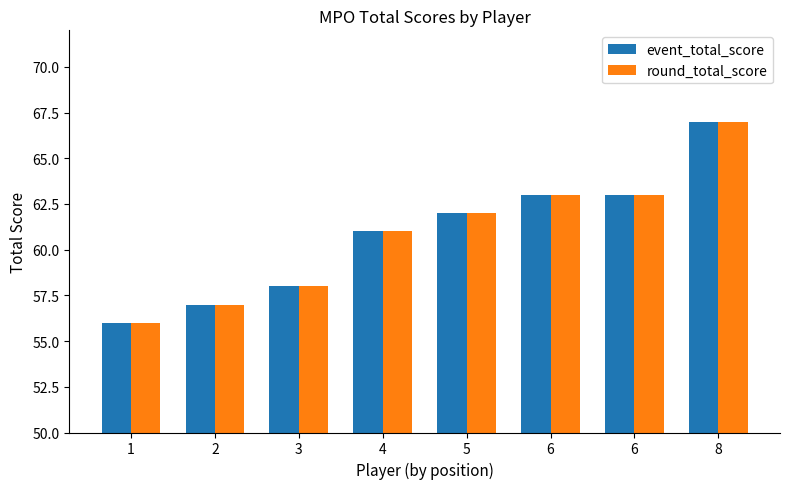

What are all the series names shown in the legend?

event_total_score, round_total_score